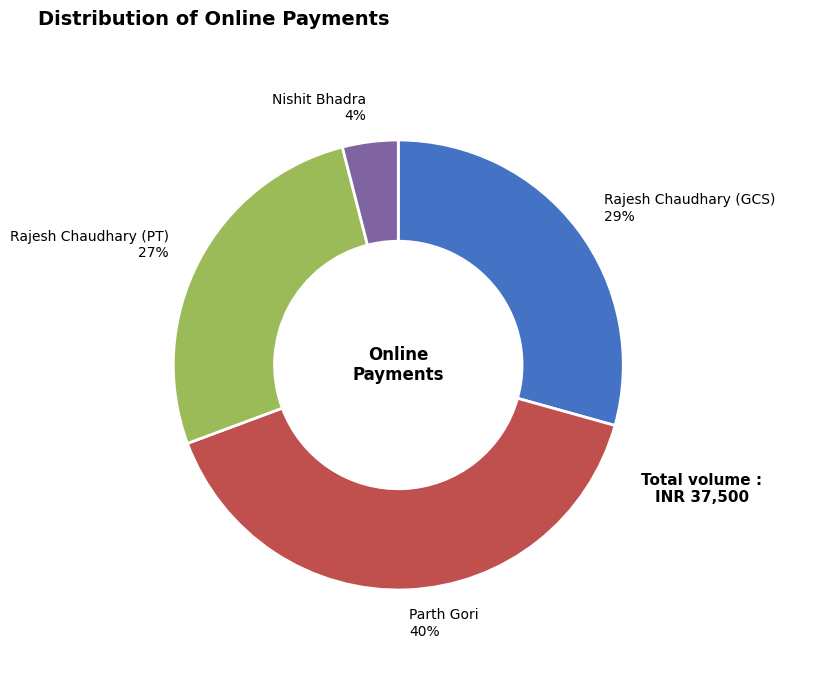

Do Rajesh Chaudhary (GCS) and Rajesh Chaudhary (PT) together represent more than half of the pie?

Yes